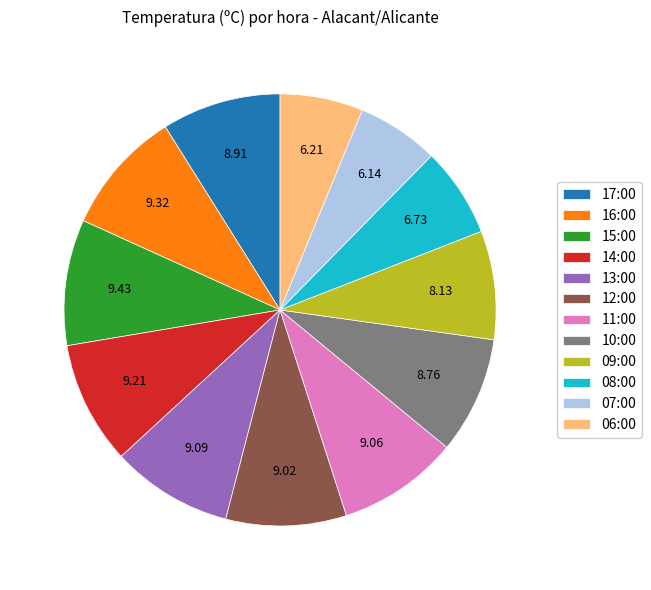

How many slices are in this pie chart?

12